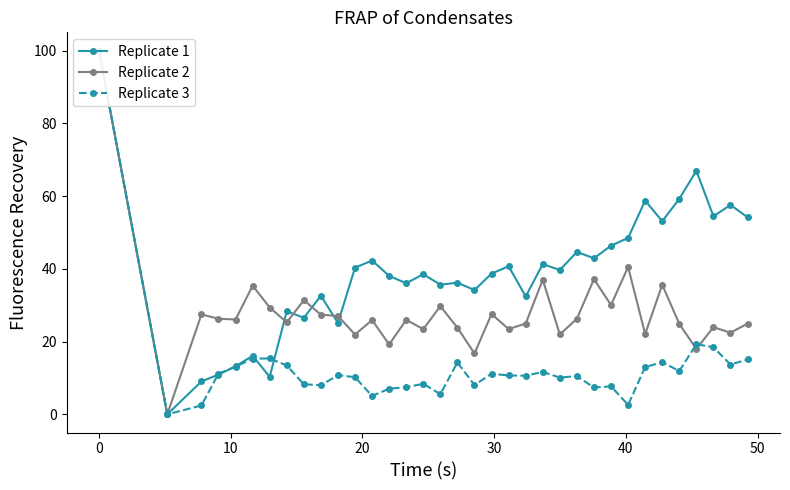

How many lines are shown in the chart?

3